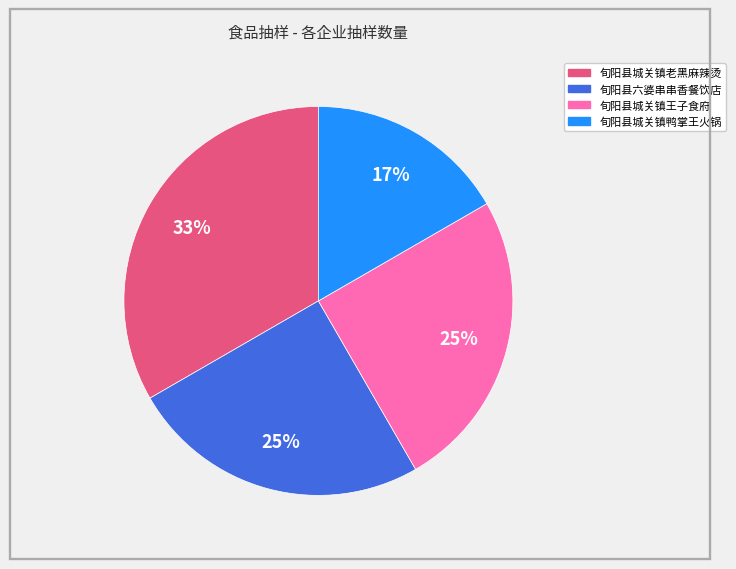

Approximately how many times larger is the value at 旬阳县城关镇鸭掌王火锅 compared to 旬阳县城关镇王子食府?

0.7